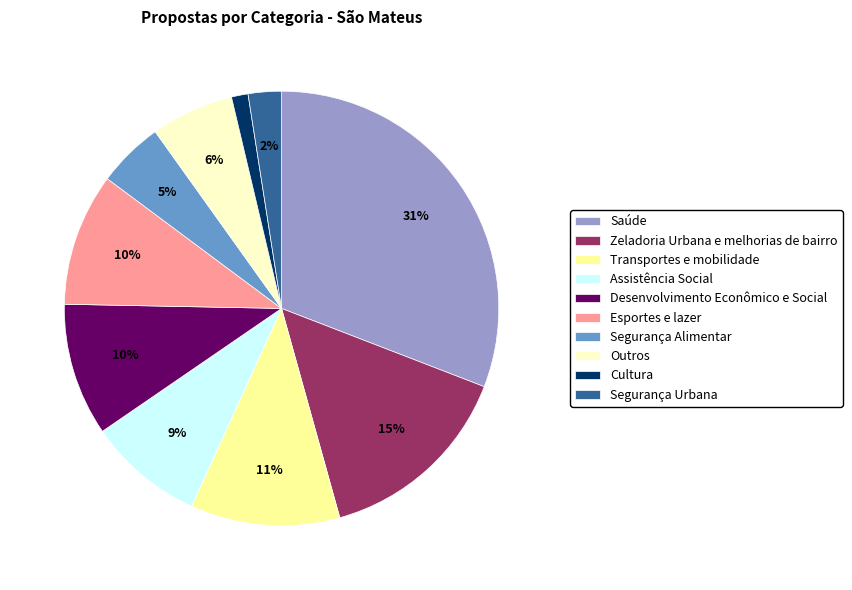

To the nearest percent, what is the average slice percentage?

10%